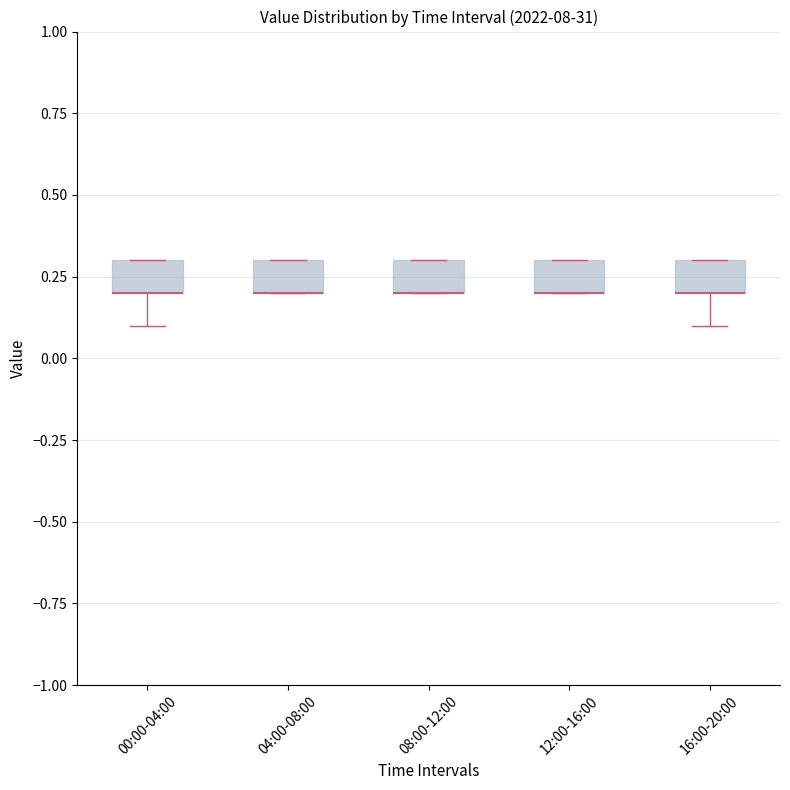

Reading left to right, transcribe this box plot: for each box, give where its median line is, the range the box spans, and where its two whiskers end, as read against the y-axis. The values are not printed on the chart, so give them approximately, as read against the axis.

00:00-04:00: median 0.2 (drawn on the box's lower edge), box 0.2 to 0.3, whiskers 0.1 to 0.3
04:00-08:00: median 0.2 (drawn on the box's lower edge), box 0.2 to 0.3, whiskers 0.2 to 0.3
08:00-12:00: median 0.2 (drawn on the box's lower edge), box 0.2 to 0.3, whiskers 0.2 to 0.3
12:00-16:00: median 0.2 (drawn on the box's lower edge), box 0.2 to 0.3, whiskers 0.2 to 0.3
16:00-20:00: median 0.2 (drawn on the box's lower edge), box 0.2 to 0.3, whiskers 0.1 to 0.3